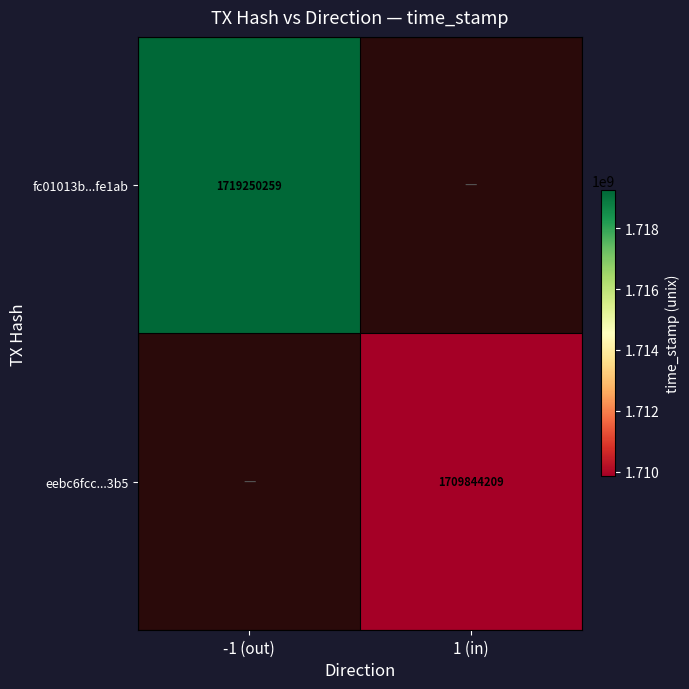

How many distinct data groups are displayed?

2